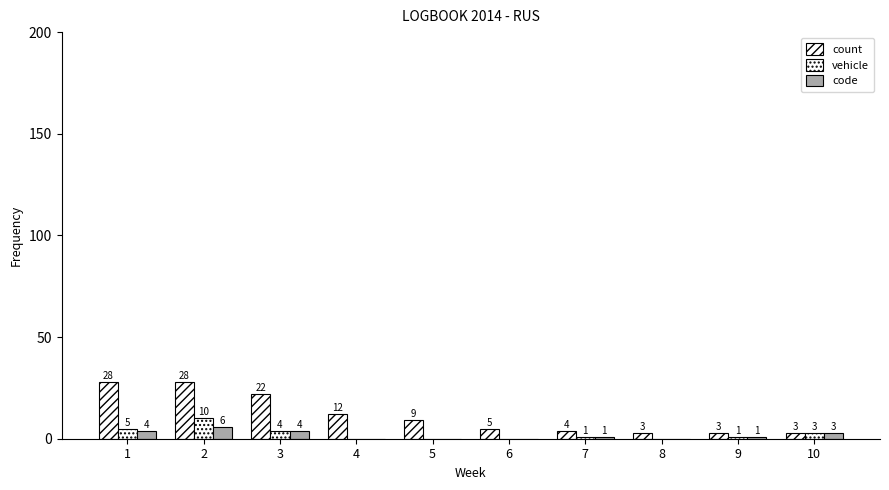

Count the number of categories in the chart.

10